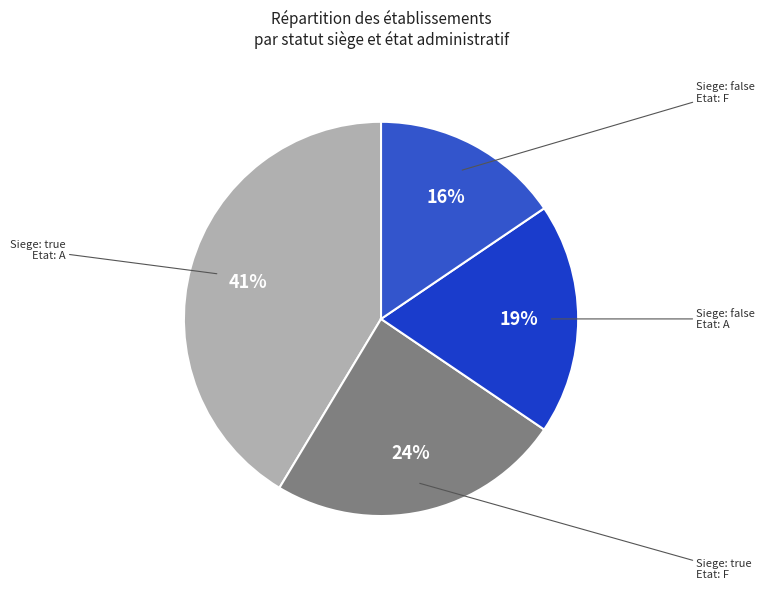

Is the sum of Siege: true Etat: F and Siege: false Etat: A greater than half?

No